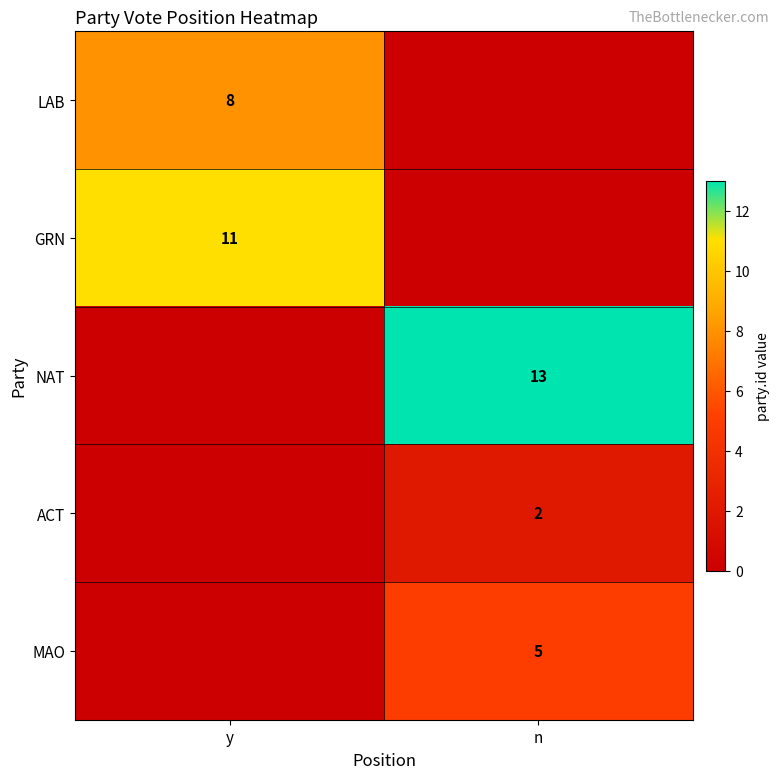

The value of NAT at n is 13. True or false?

True